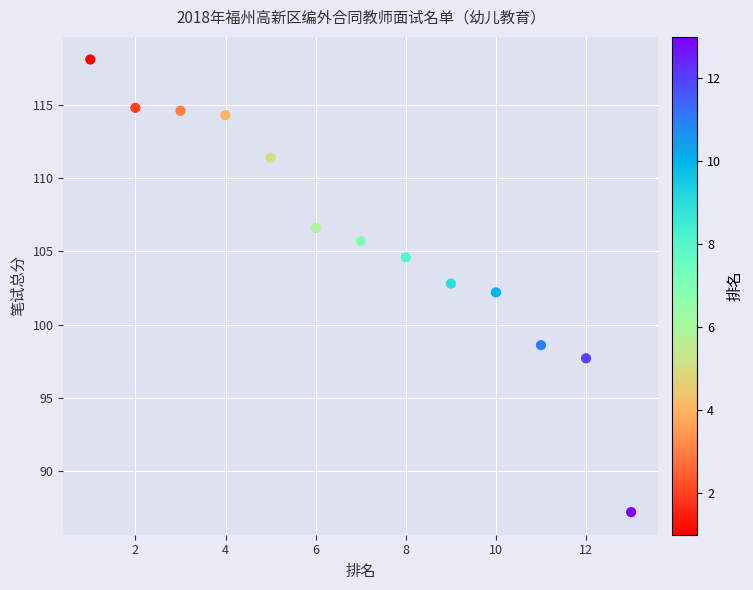

What is the range of X values (max minus min)?

12.0